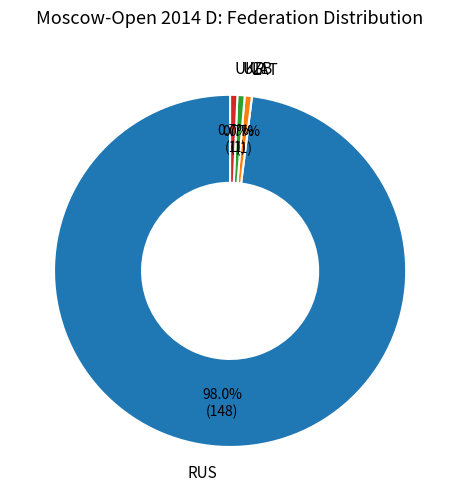

What percentage is the UKR slice, to the nearest percent?

1%